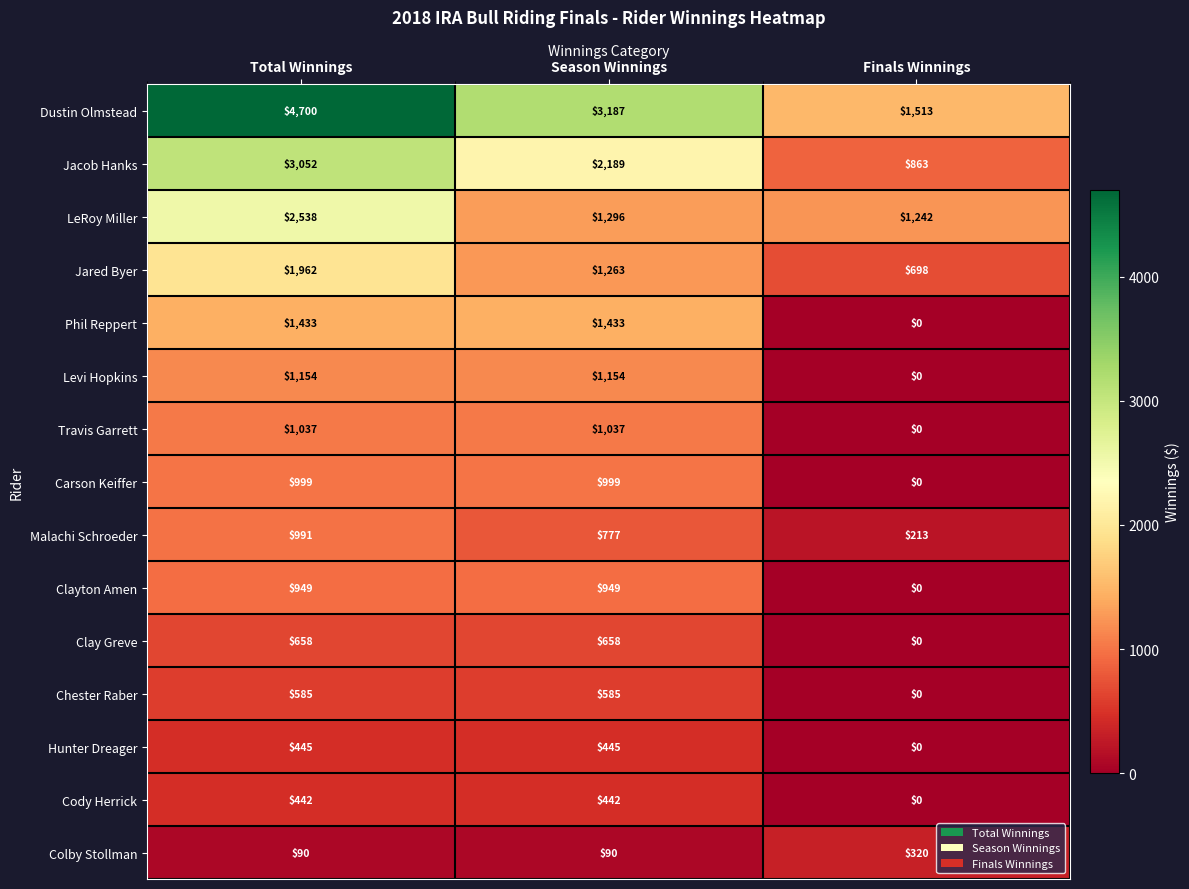

List the series in order of their peak value, highest first.

Dustin Olmstead, Jacob Hanks, LeRoy Miller, Jared Byer, Phil Reppert, Levi Hopkins, Travis Garrett, Carson Keiffer, Malachi Schroeder, Clayton Amen, Clay Greve, Chester Raber, Hunter Dreager, Cody Herrick, Colby Stollman